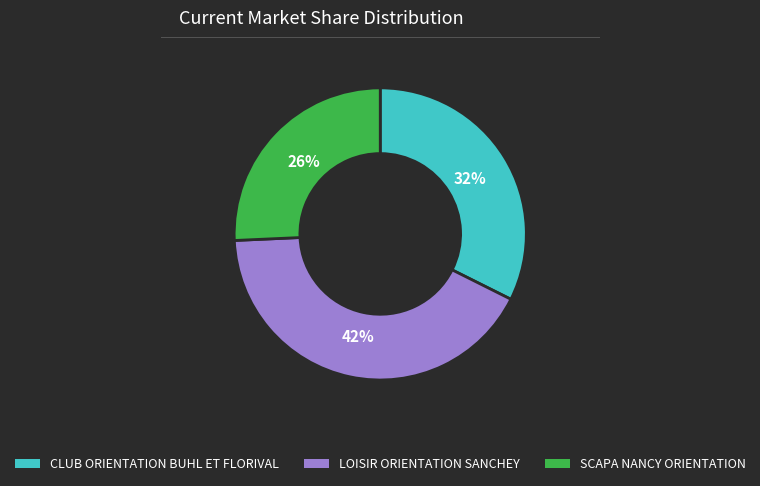

Between SCAPA NANCY ORIENTATION and CLUB ORIENTATION BUHL ET FLORIVAL, which is larger?

CLUB ORIENTATION BUHL ET FLORIVAL